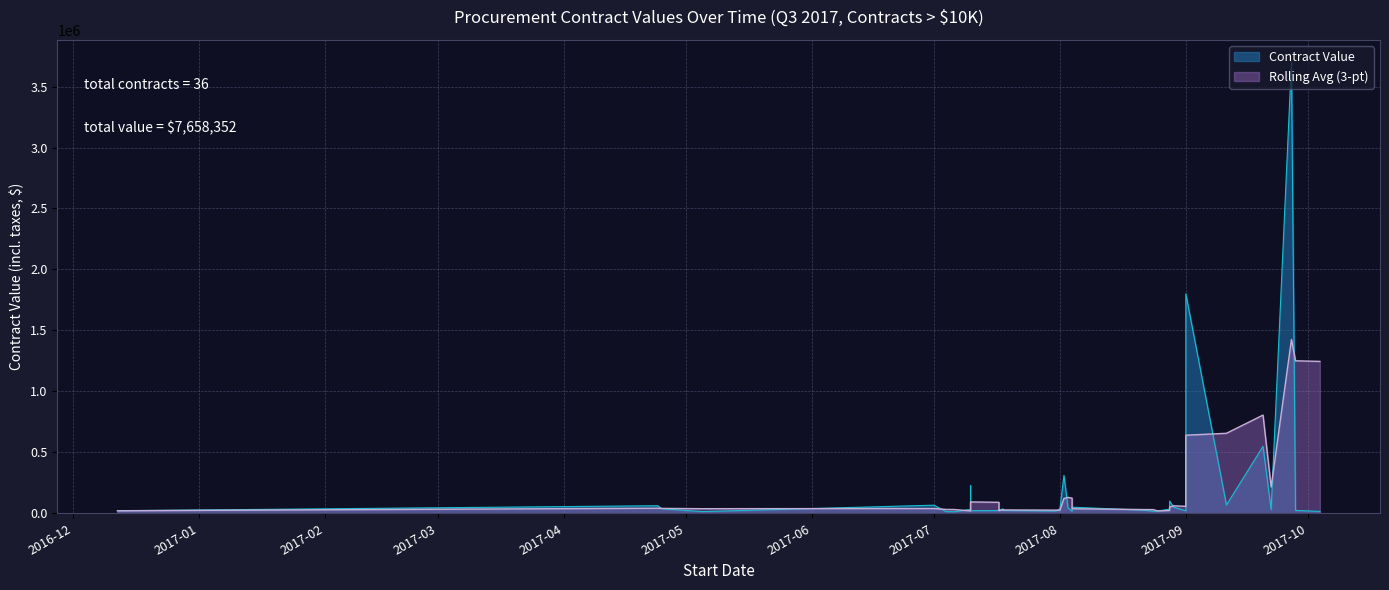

What is the difference between the maximum and minimum values?

3685825.8